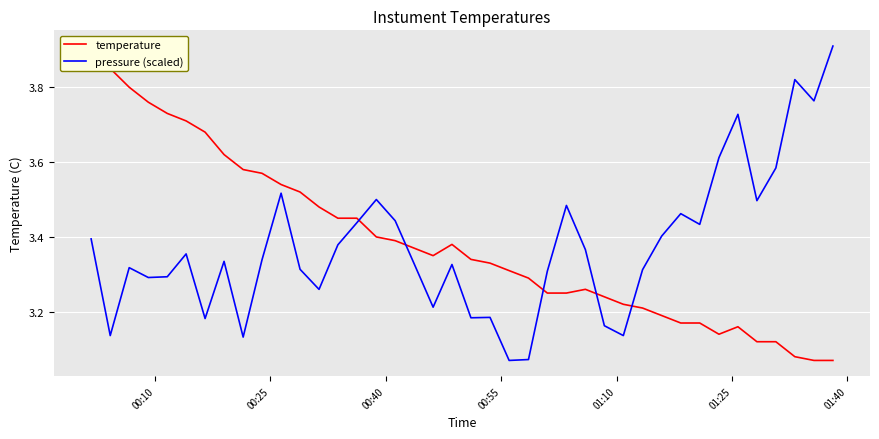

How many interior local peaks does the pressure (scaled) series have?

11